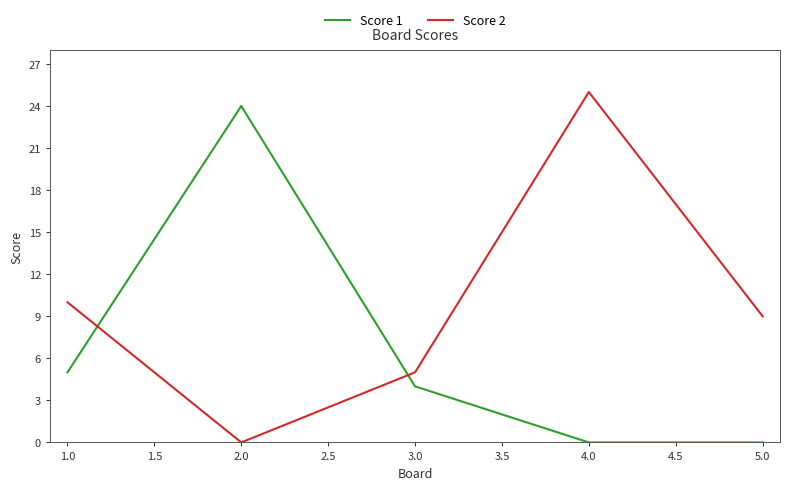

What is the difference between the maximum and minimum values in the Score 1 series?

24